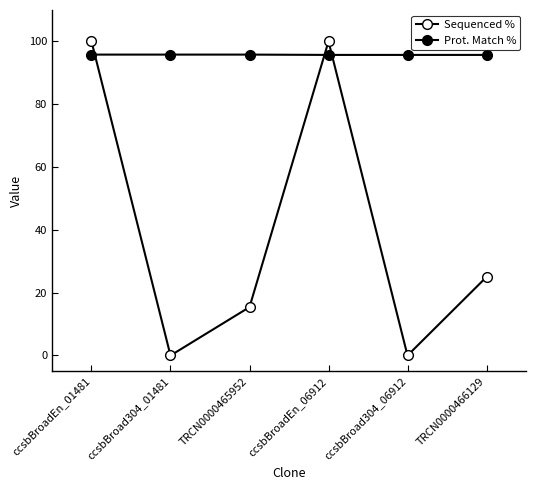

How many lines are shown in the chart?

2